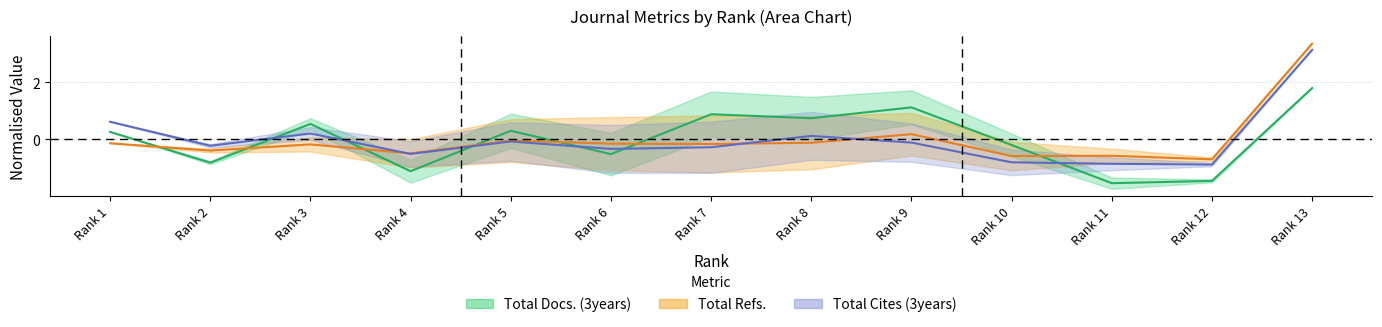

After their last crossing, which series has the higher values: Total Refs. or Total Docs. (3years)?

Total Refs.